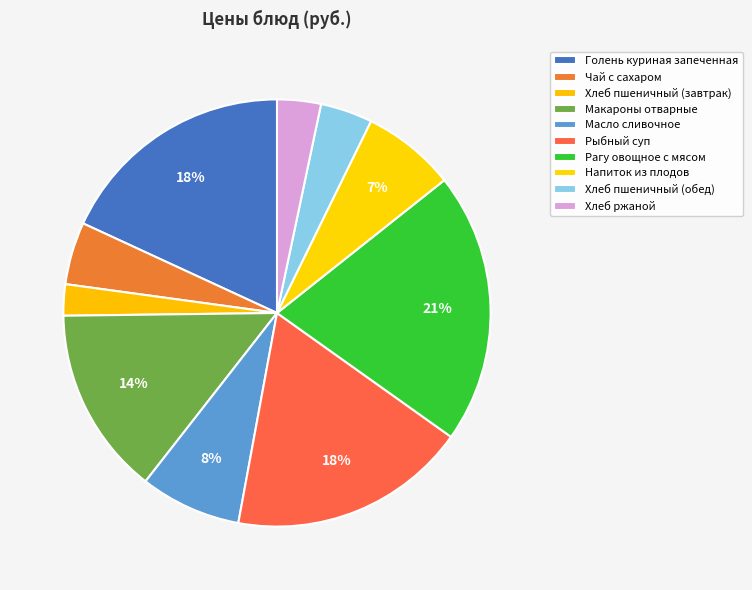

Which slice is the smallest?

Хлеб пшеничный (завтрак)